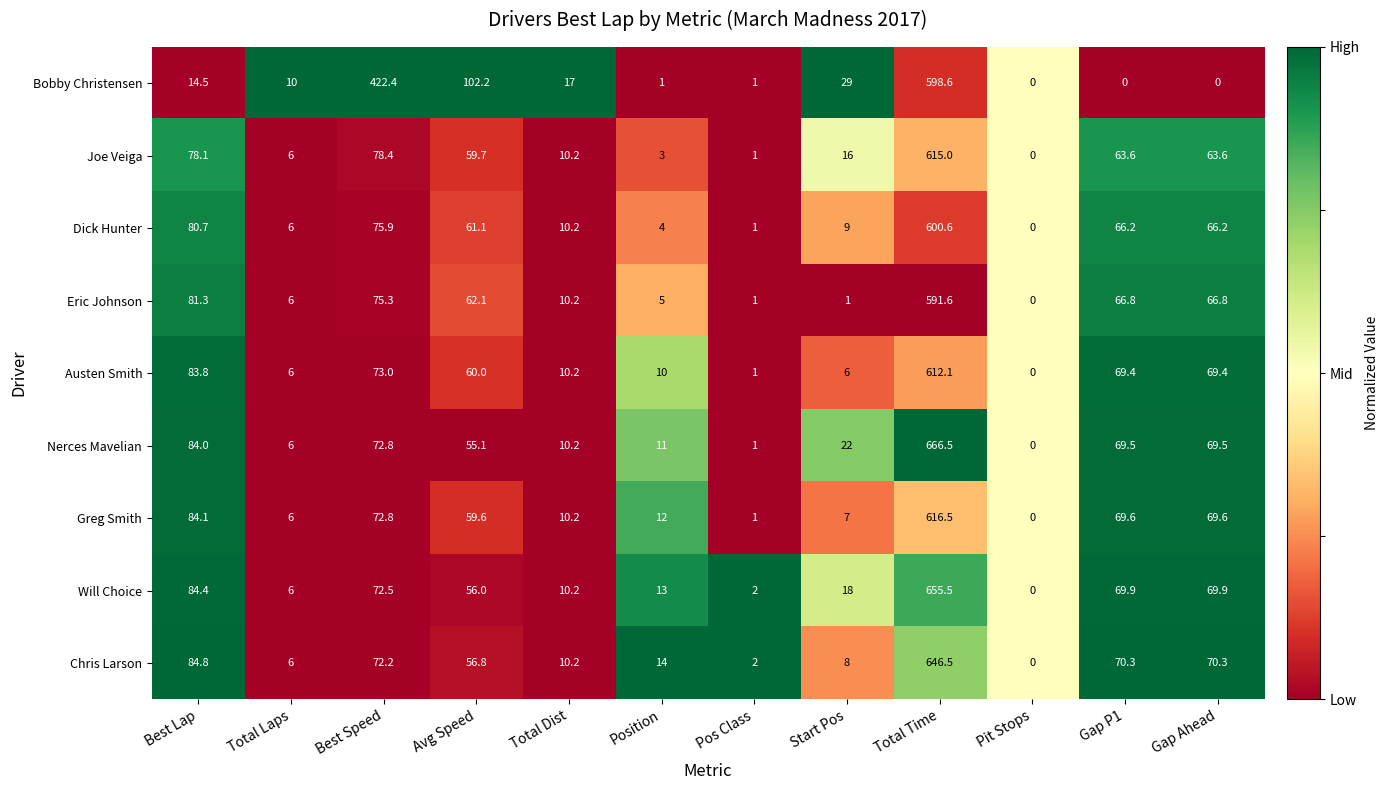

What is the difference between the Greg Smith values at Avg Speed and Gap P1?

10.0